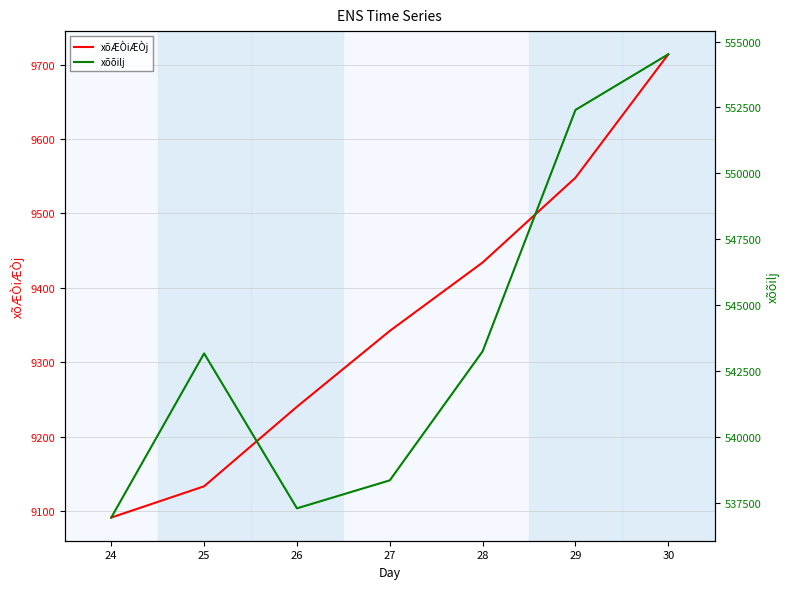

What are all the series names shown in the legend?

xõÆÒiÆÒj, xõõilj